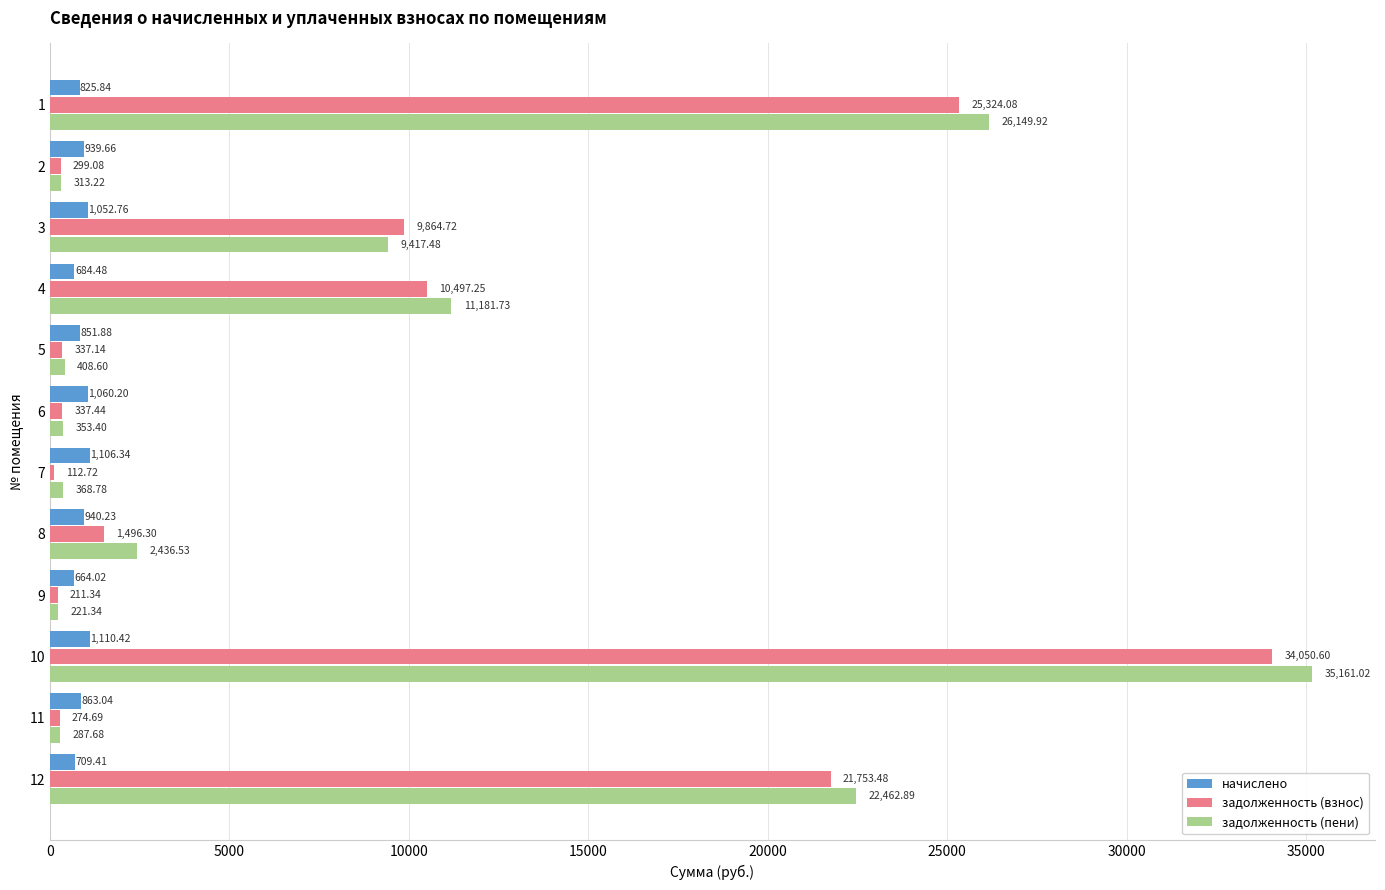

List the series in order of their peak value, lowest first.

начислено, задолженность (взнос), задолженность (пени)